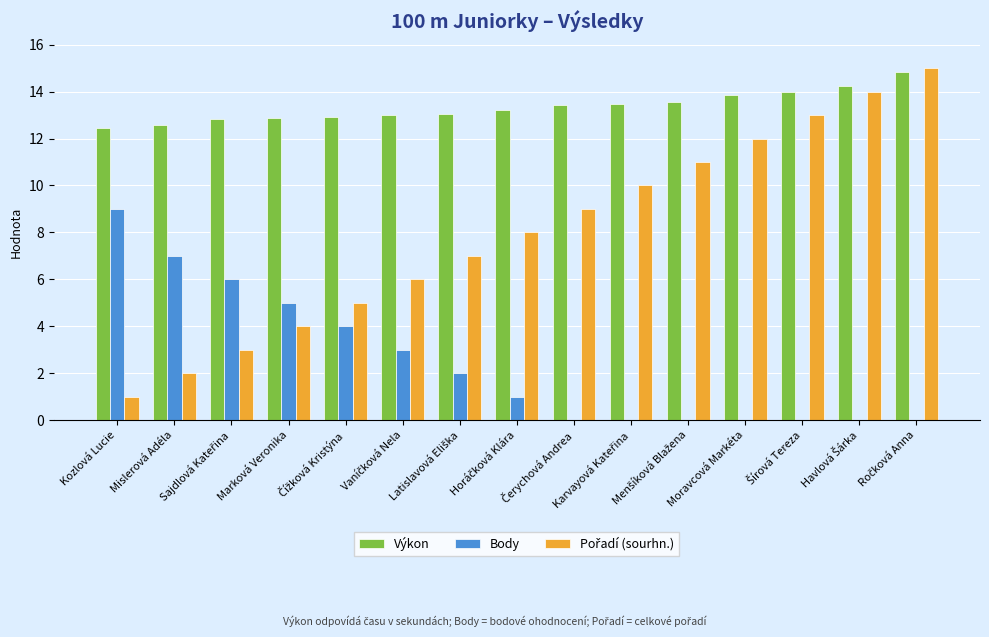

What is the highest value of the Výkon series?

14.8